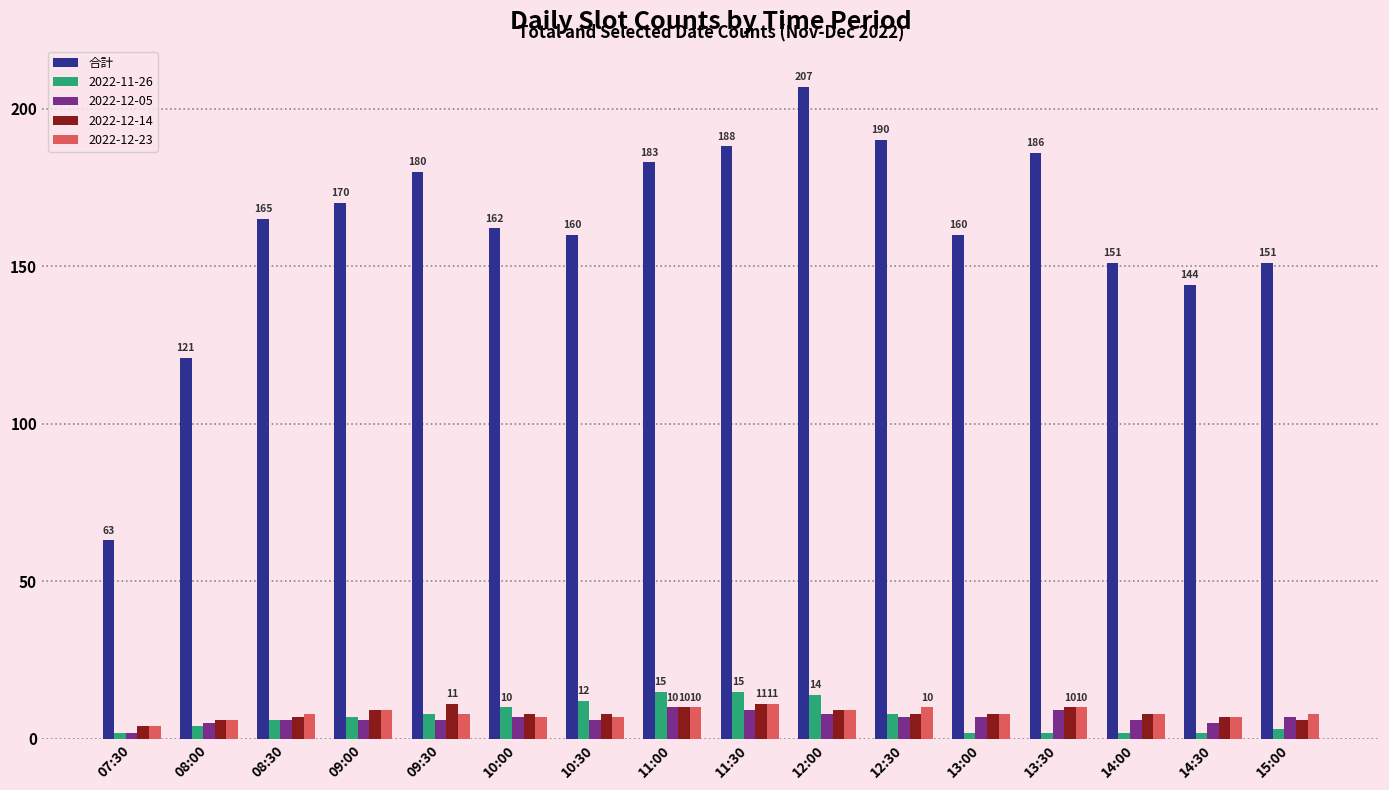

Is it true that 2022-12-05 equals 9 at 11:30?

True